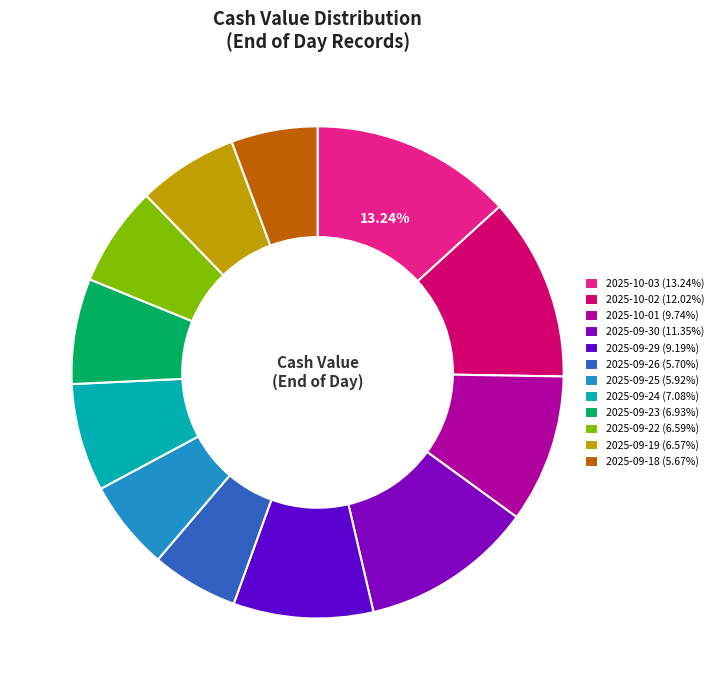

Which has a higher value, 2025-09-26 or 2025-10-01?

2025-10-01